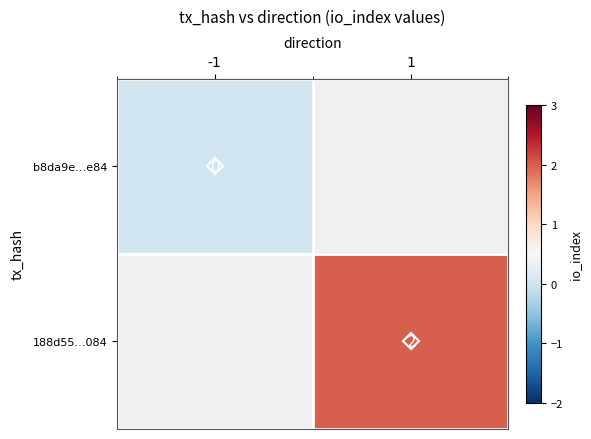

True or false: 188d55…084 has a value of 3.3 at 1.

False